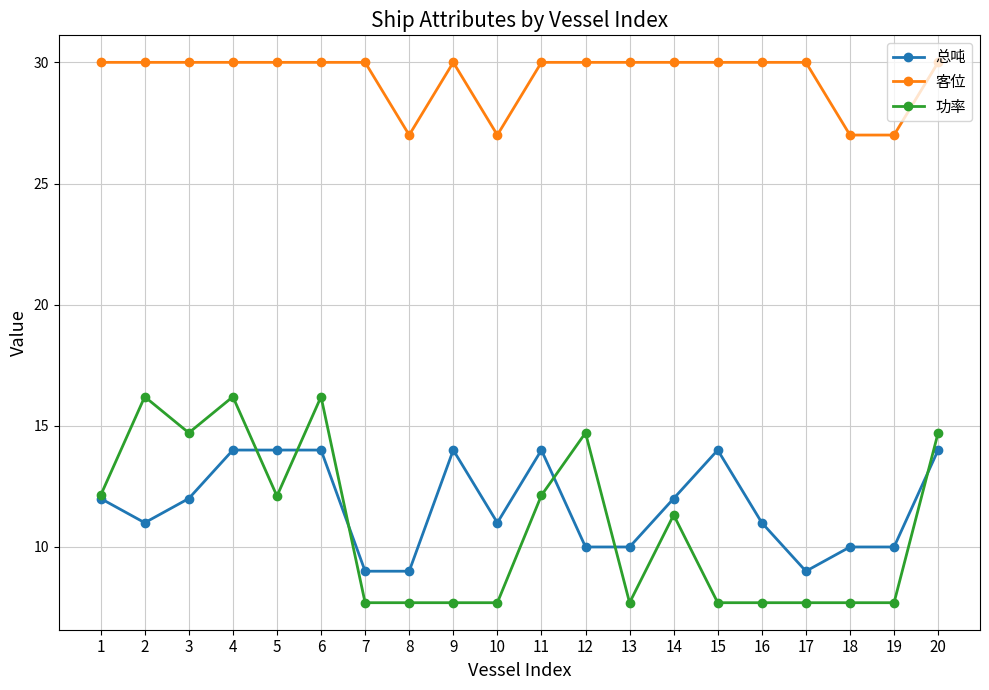

What value does the 总吨 series have at 17?

9.0